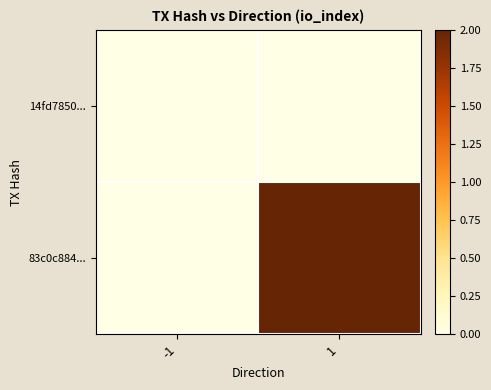

Reading left to right, extract all data points from this chart.

14fd7850...: -1=0	1=0
83c0c884...: -1=0	1=2